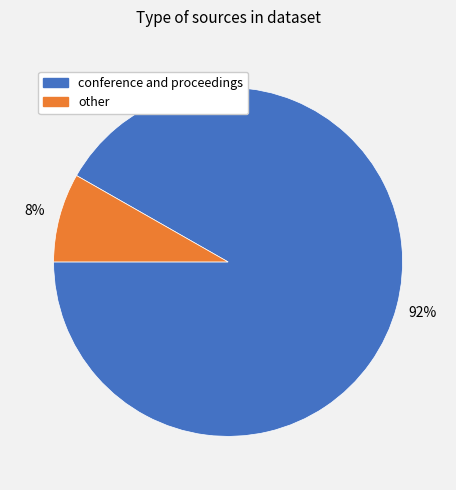

Between other and conference and proceedings, which is larger?

conference and proceedings